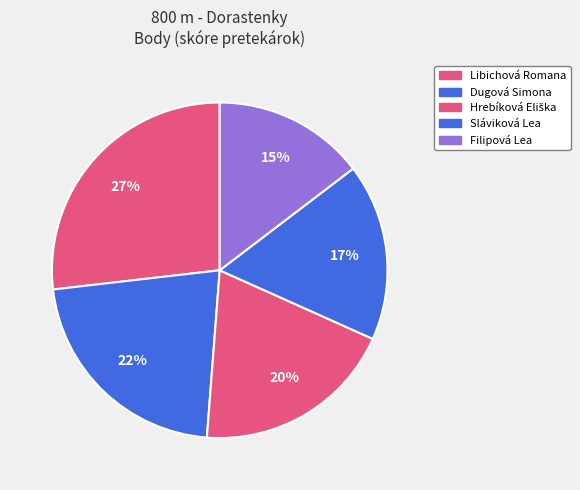

What is the largest slice in the pie chart?

Libichová Romana